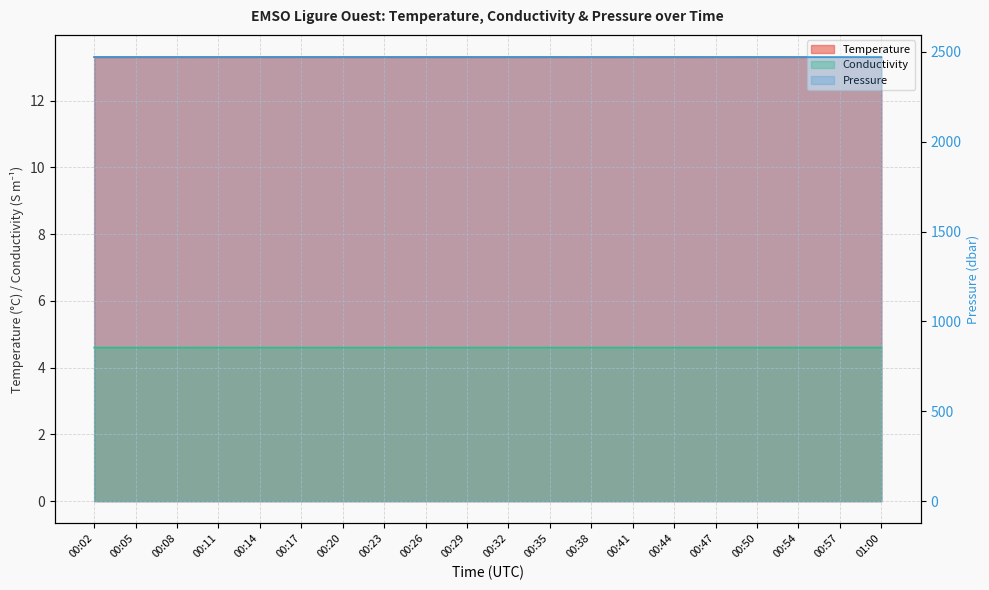

What is the greatest value displayed?

2470.8